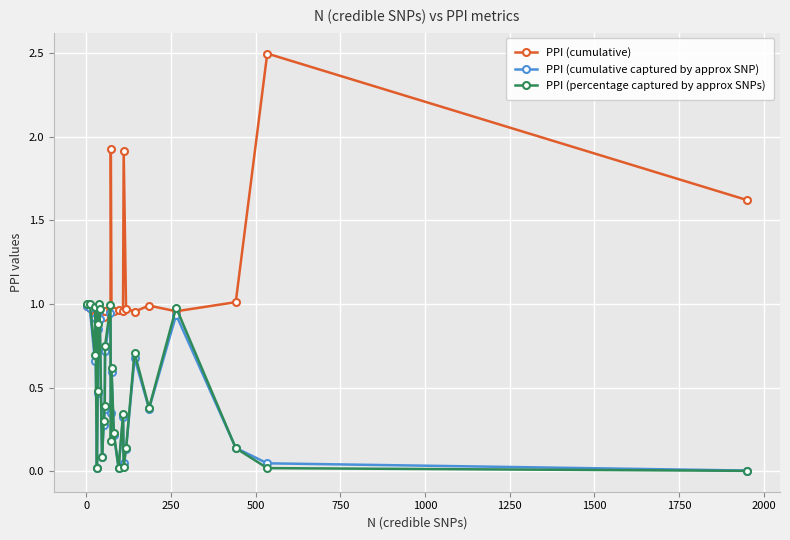

Which series has the largest total across all categories?

PPI (cumulative)